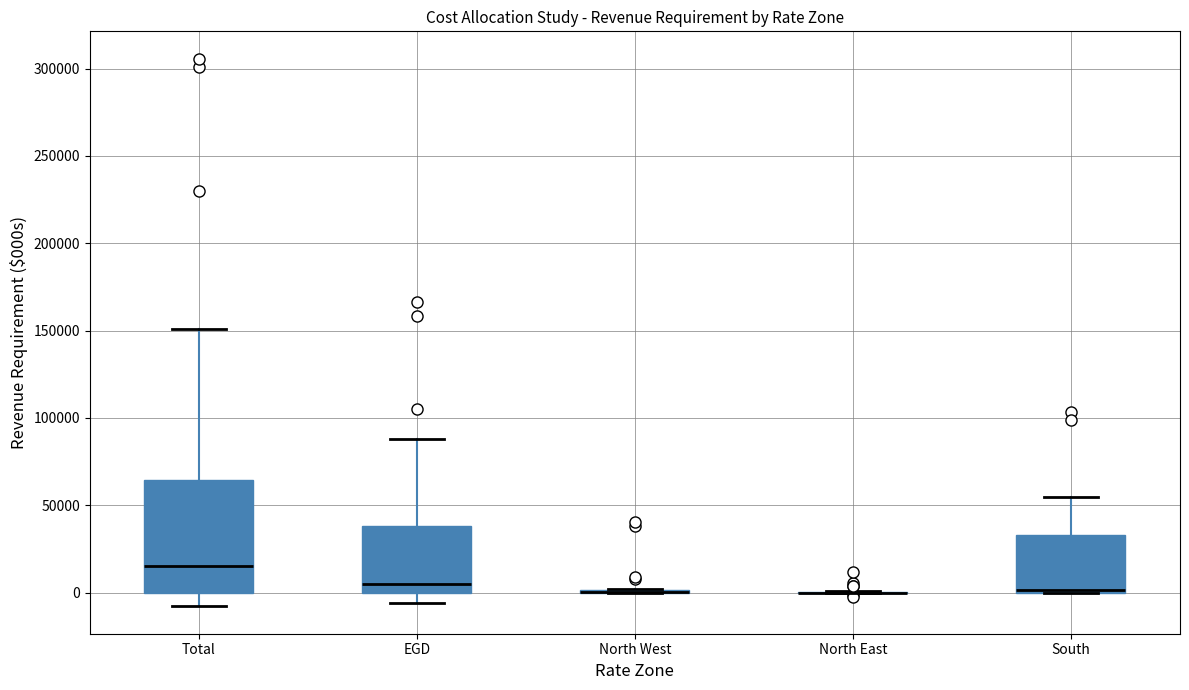

Reading left to right, transcribe this box plot: for each box, give where its median line is, the range the box spans, and where its two whiskers end, as read against the y-axis. The values are not printed on the chart, so give them approximately, as read against the axis.

Total: median 15000, box 0 to 65000, whiskers -10000 to 150000
EGD: median 5000, box 0 to 40000, whiskers -5000 to 90000
North West: box collapsed to a line at 0, whiskers 0 to 0
North East: box collapsed to a line at 0, whiskers 0 to 0
South: median 0 (just above the box's lower edge), box 0 to 35000, whiskers 0 to 55000